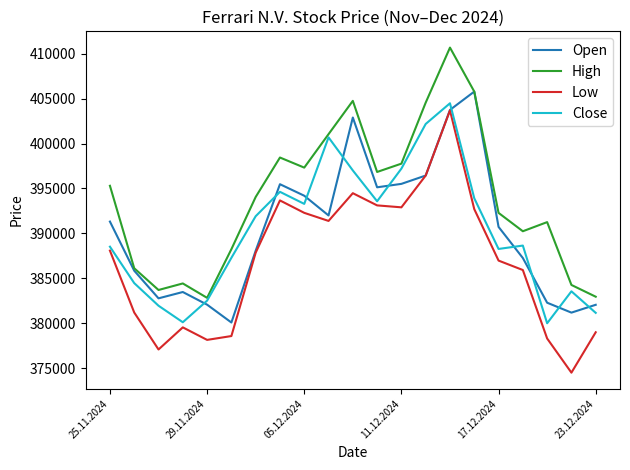

Which series has the largest total across all categories?

High